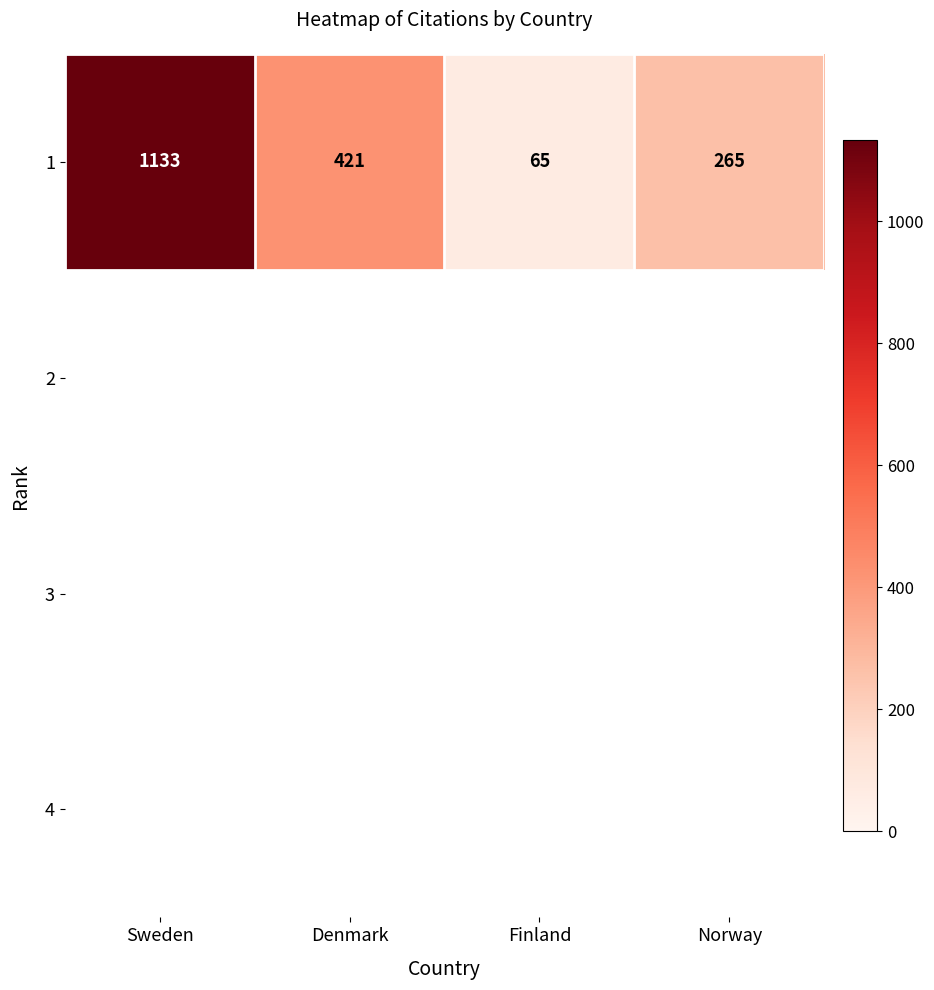

Where is the data nearest to the value 599?

Denmark